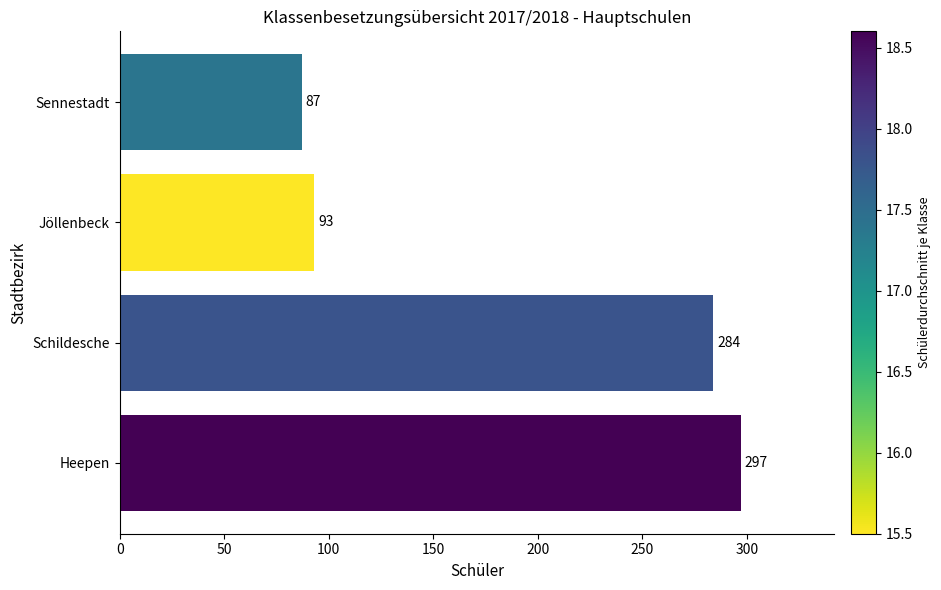

Does the chart contain any negative values?

No